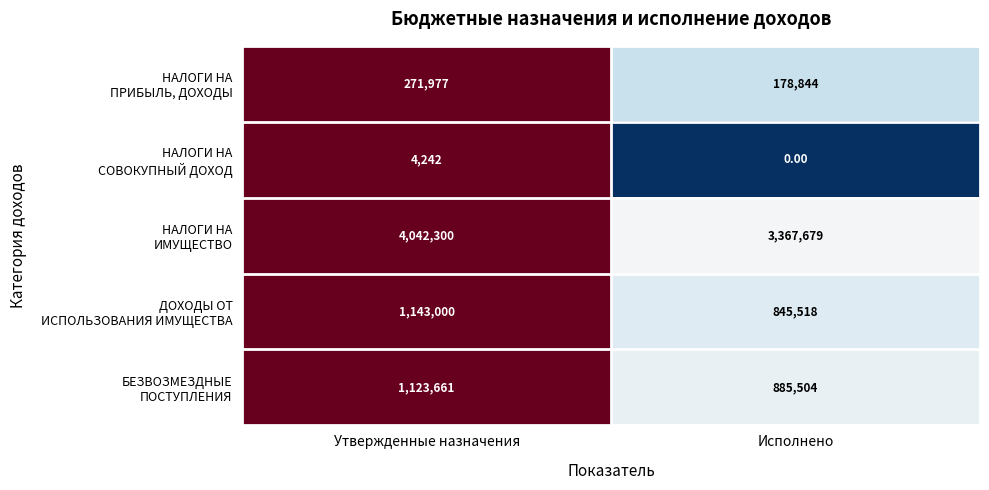

What is the total value across all series at Утвержденные назначения?

6585180